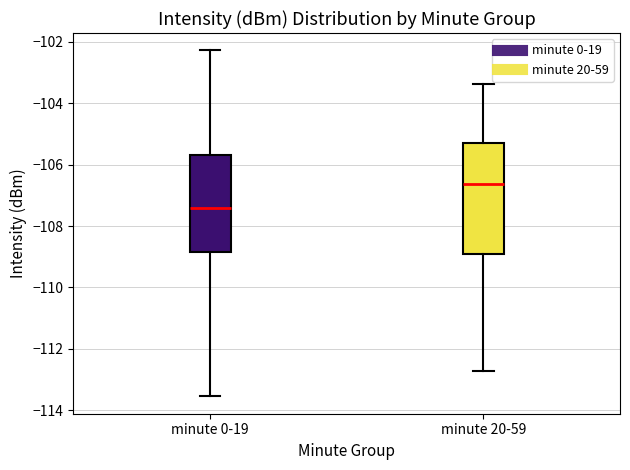

Reading left to right, transcribe this box plot: for each box, give where its median line is, the range the box spans, and where its two whiskers end, as read against the y-axis. The values are not printed on the chart, so give them approximately, as read against the axis.

minute 0-19: median -107.4, box -108.8 to -105.6, whiskers -113.6 to -102.2
minute 20-59: median -106.6, box -109.0 to -105.4, whiskers -112.8 to -103.4